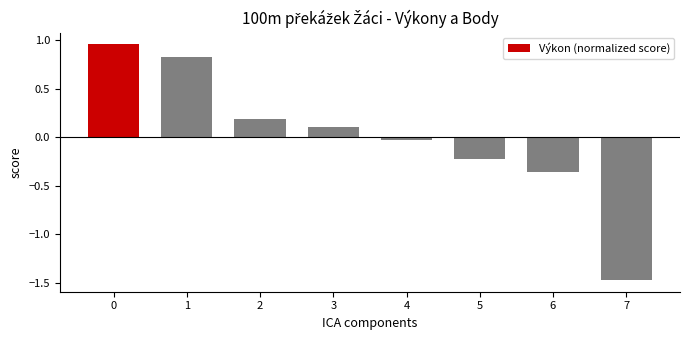

What is the change in value from 3 to 5?

-0.3